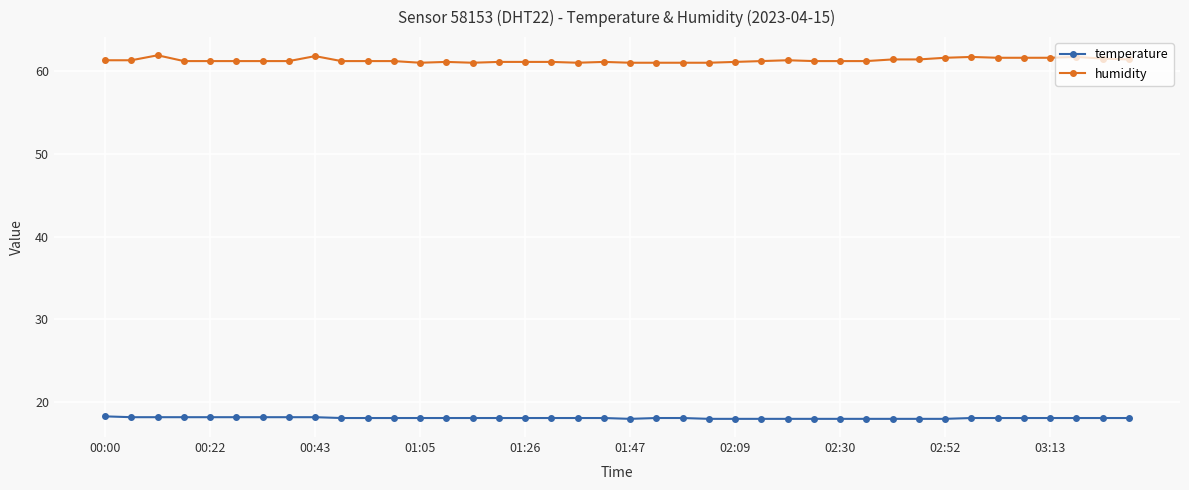

What is the sum of all temperature values?

723.9